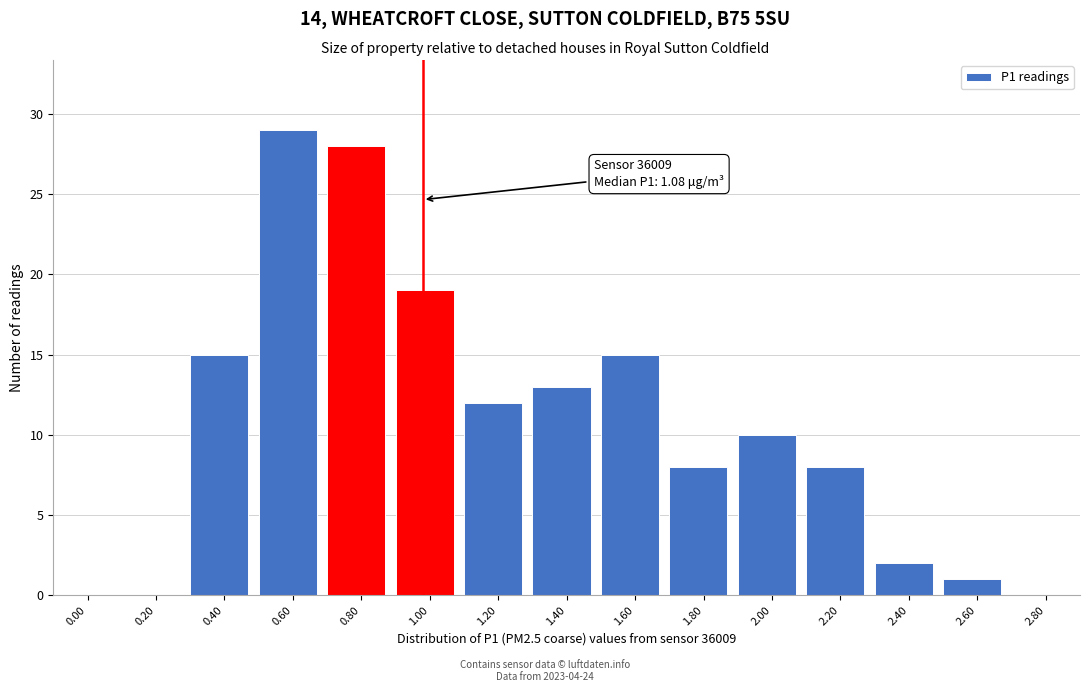

Reading left to right, what are all the values shown in this chart?

0.00=0	0.20=0	0.40=15	0.60=29	0.80=28	1.00=19	1.20=12	1.40=13	1.60=15	1.80=8	2.00=10	2.20=8	2.40=2	2.60=1	2.80=0